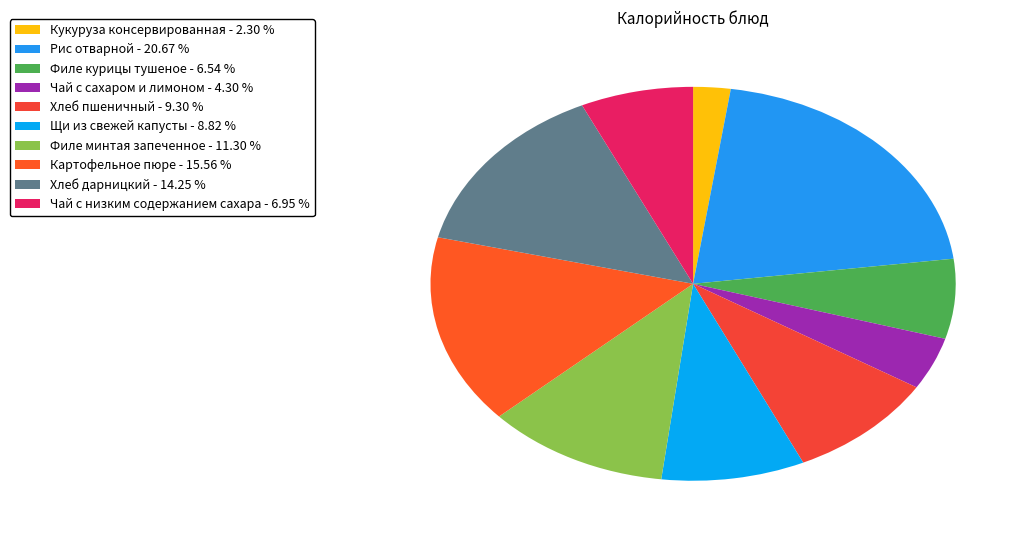

To the nearest percent, what is the difference between the largest and smallest slice percentages?

18%